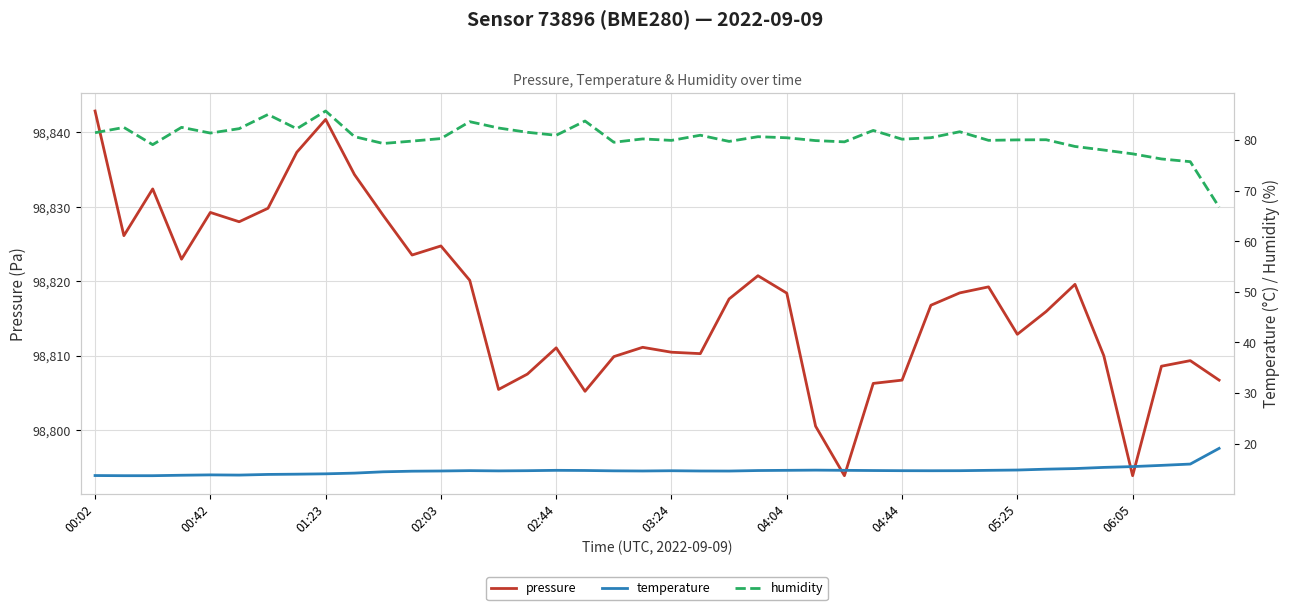

True or false: temperature and humidity intersect in this chart.

False